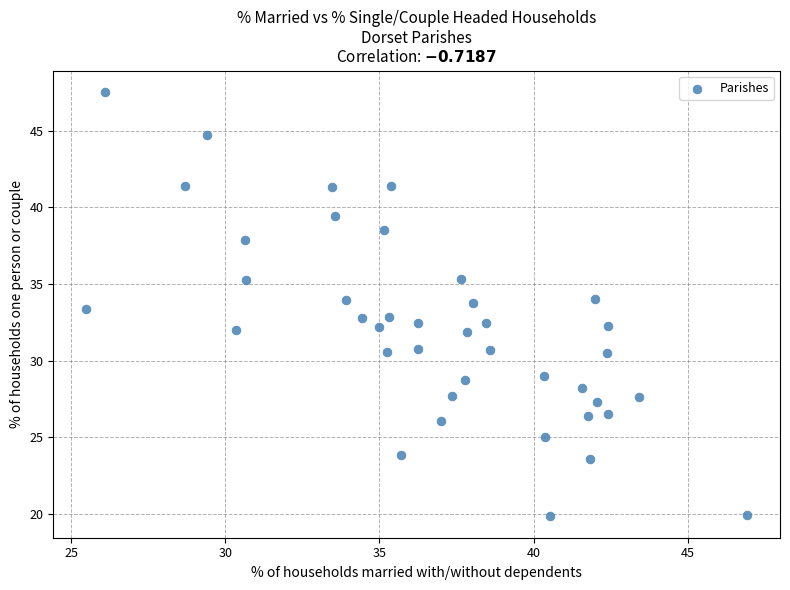

What is the range of Y values (max minus min)?

27.7